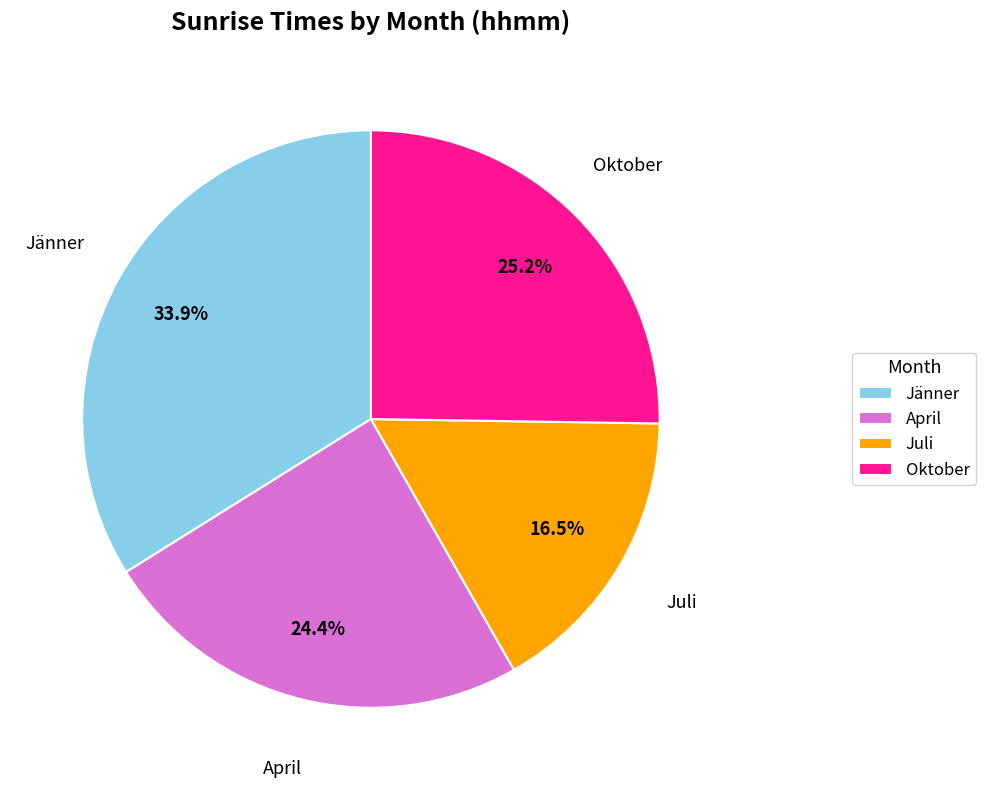

Which category has the smallest portion of the pie?

Juli